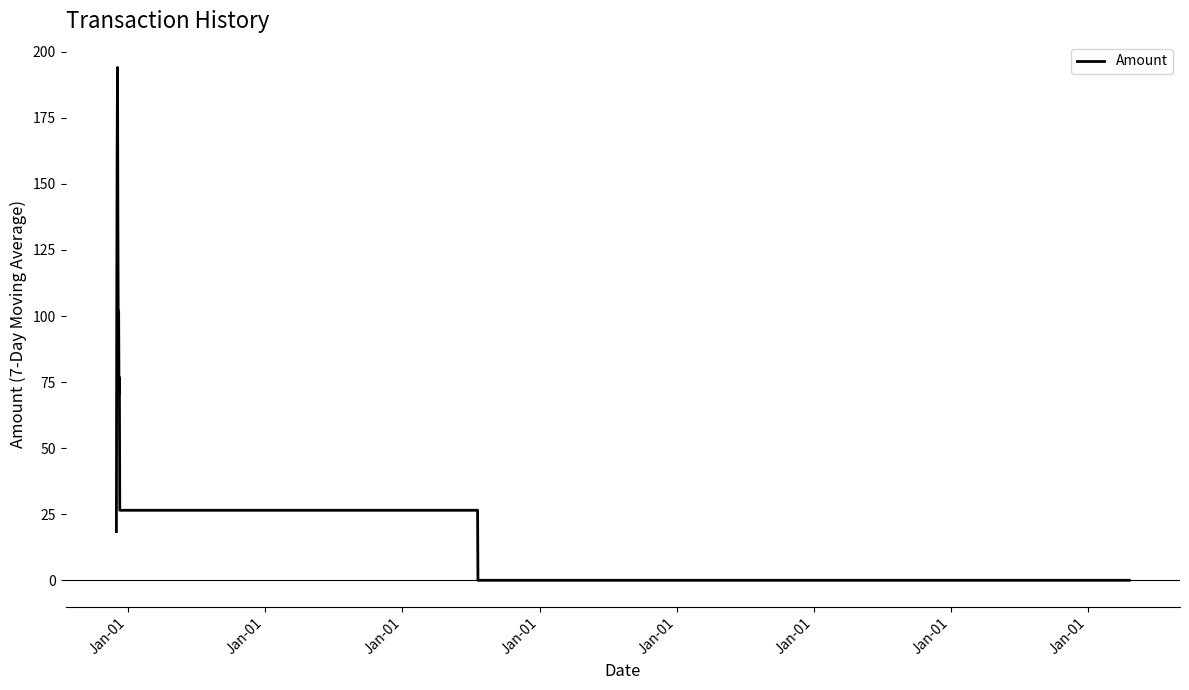

What is the greatest value displayed?

194.0